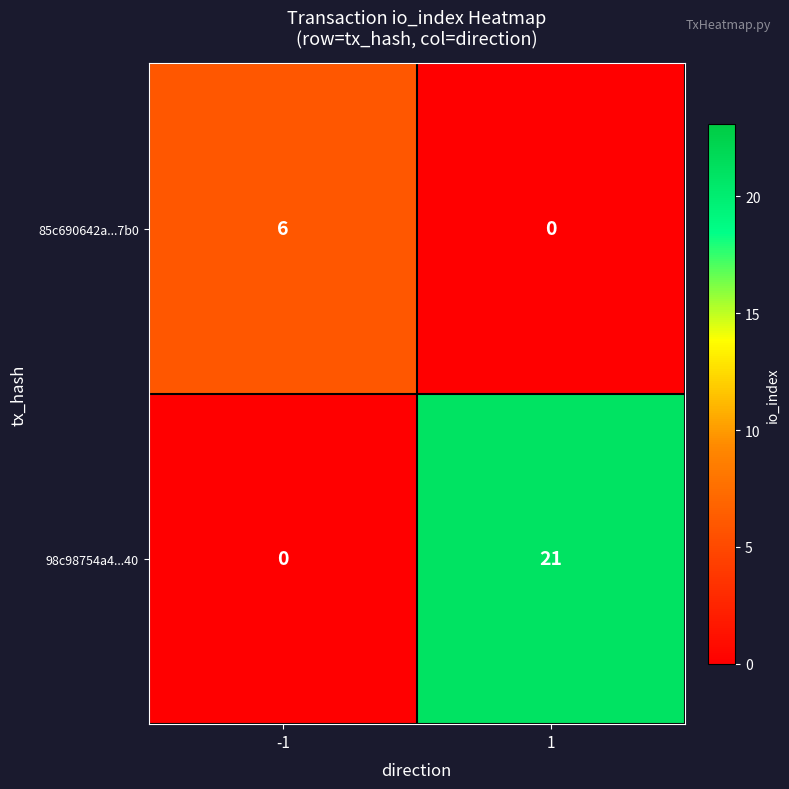

What is the total value across all series at -1?

6